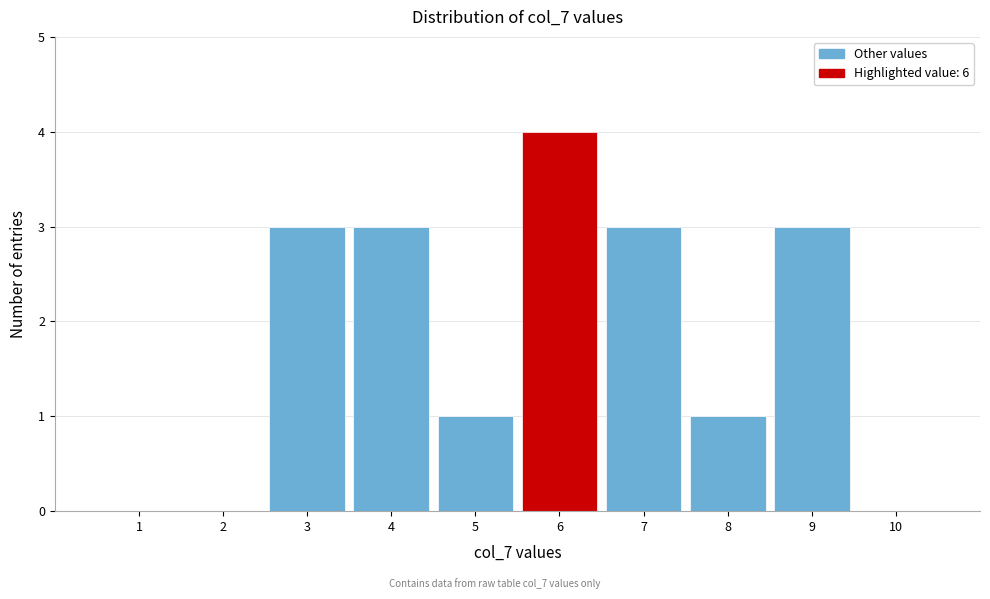

Reading left to right, transcribe this chart: for each bar, give the range it covers on the x-axis and its height. The values are not printed on the chart, so give them approximately, as read against the axis.

0.5 to 1.5: 0
1.5 to 2.5: 0
2.5 to 3.5: 3
3.5 to 4.5: 3
4.5 to 5.5: 1
5.5 to 6.5: 4
6.5 to 7.5: 3
7.5 to 8.5: 1
8.5 to 9.5: 3
9.5 to 10.5: 0